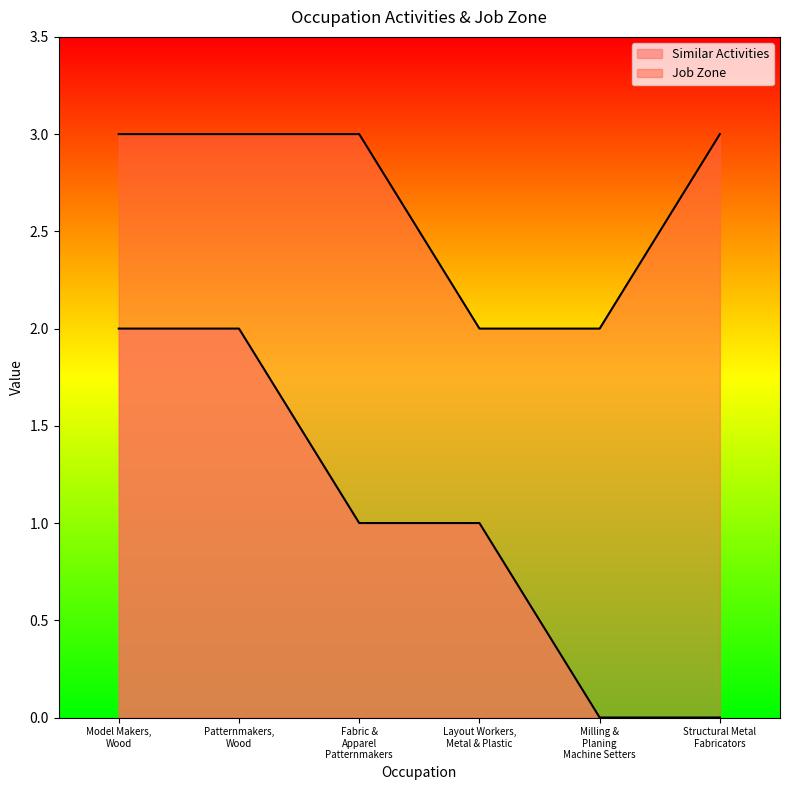

List the labels in order of Similar Activities value, largest first.

Model Makers, Wood, Patternmakers, Wood, Fabric & Apparel Patternmakers, Layout Workers, Metal & Plastic, Milling & Planing Machine Setters, Structural Metal Fabricators